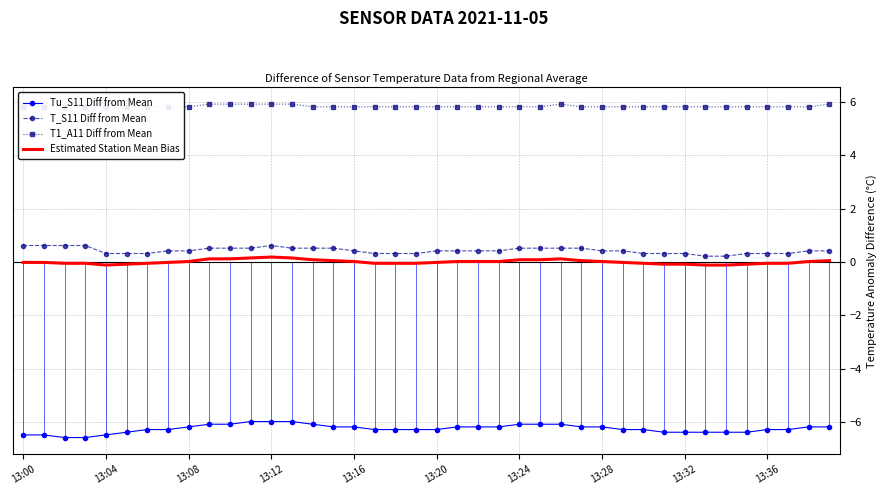

Which series changed the most between 19 and 23?

Tu_S11 Diff from Mean